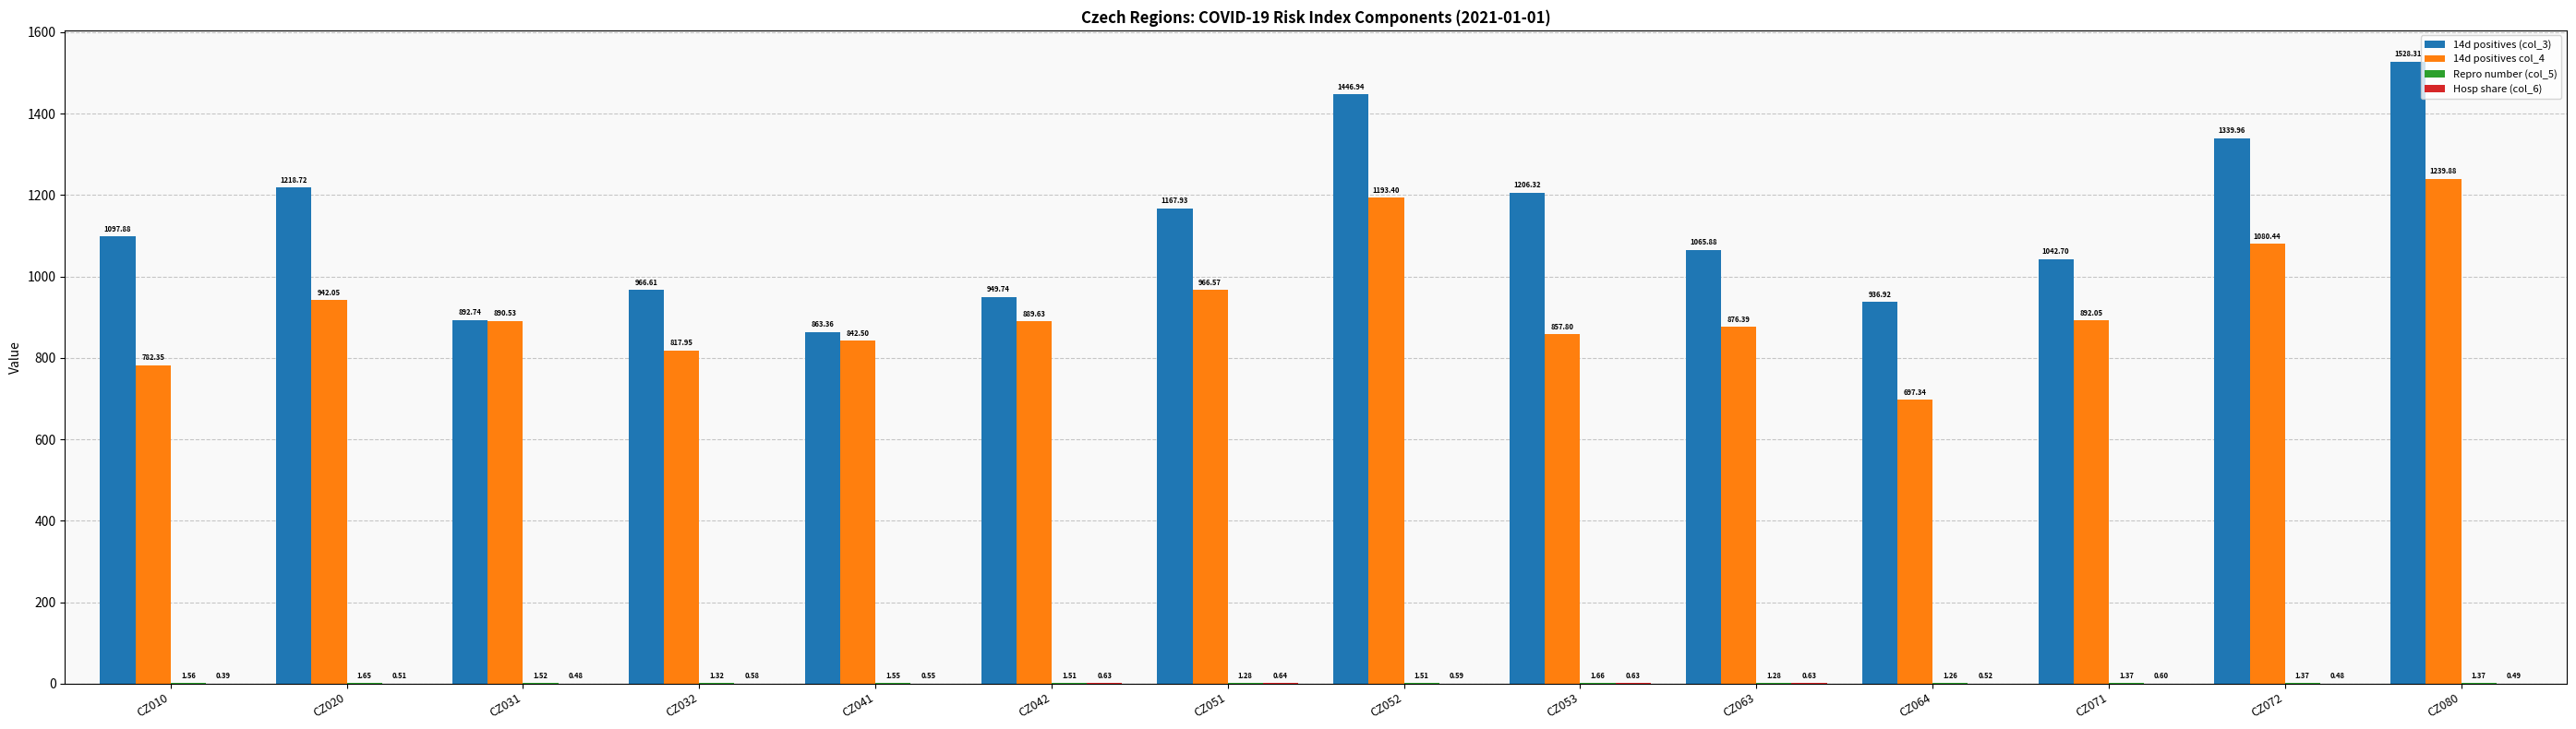

Which series changed the most between CZ010 and CZ051?

14d positives col_4